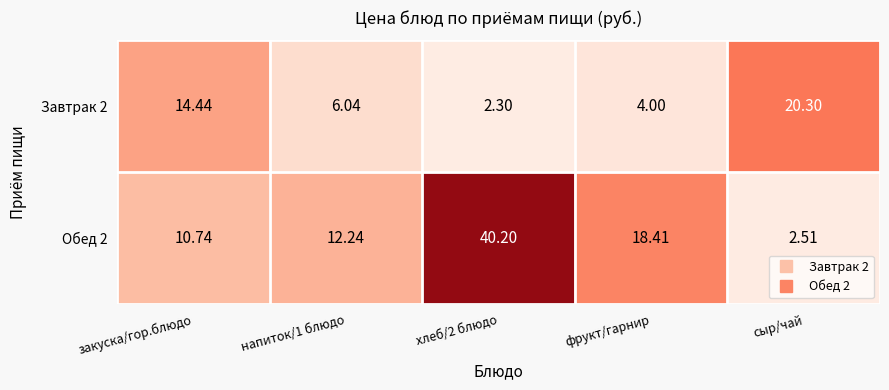

At which category is the sum across all series the highest?

хлеб/2 блюдо